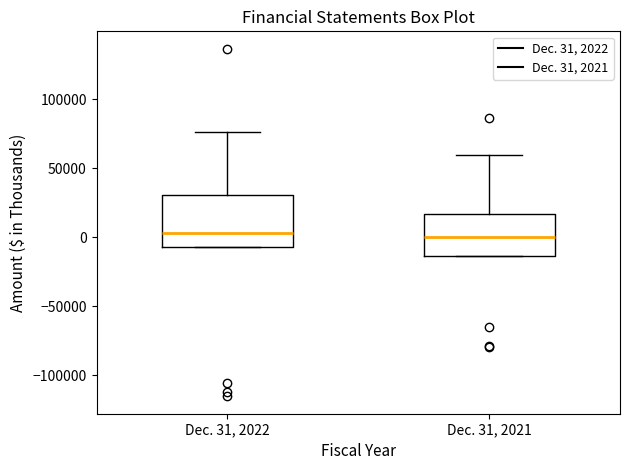

Where is the lower edge of the box for Dec. 31, 2021 on the y-axis? The values are not printed on the chart, so give them approximately, as read against the axis.

-15000